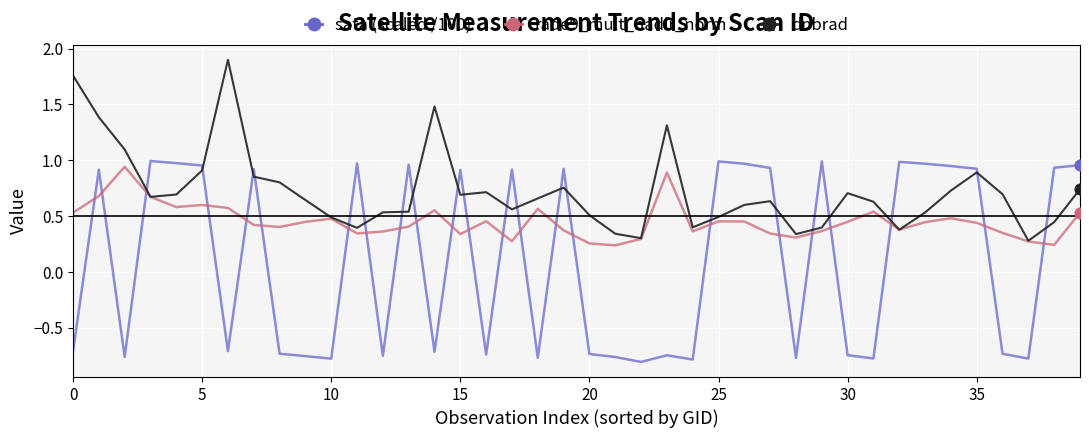

Which series has the largest range (max minus min)?

sata (scaled /100)